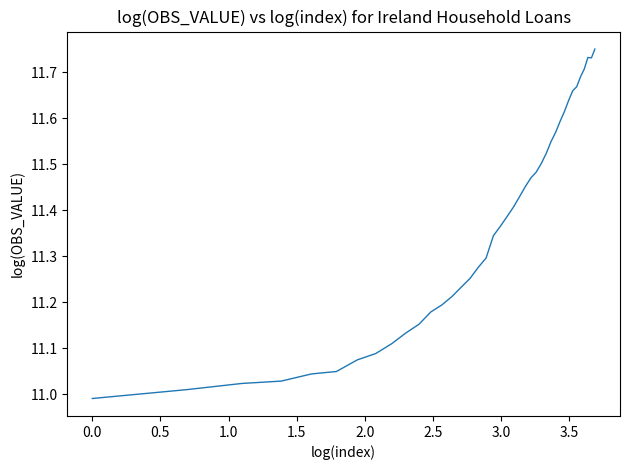

What is the difference between the maximum and minimum values?

0.8